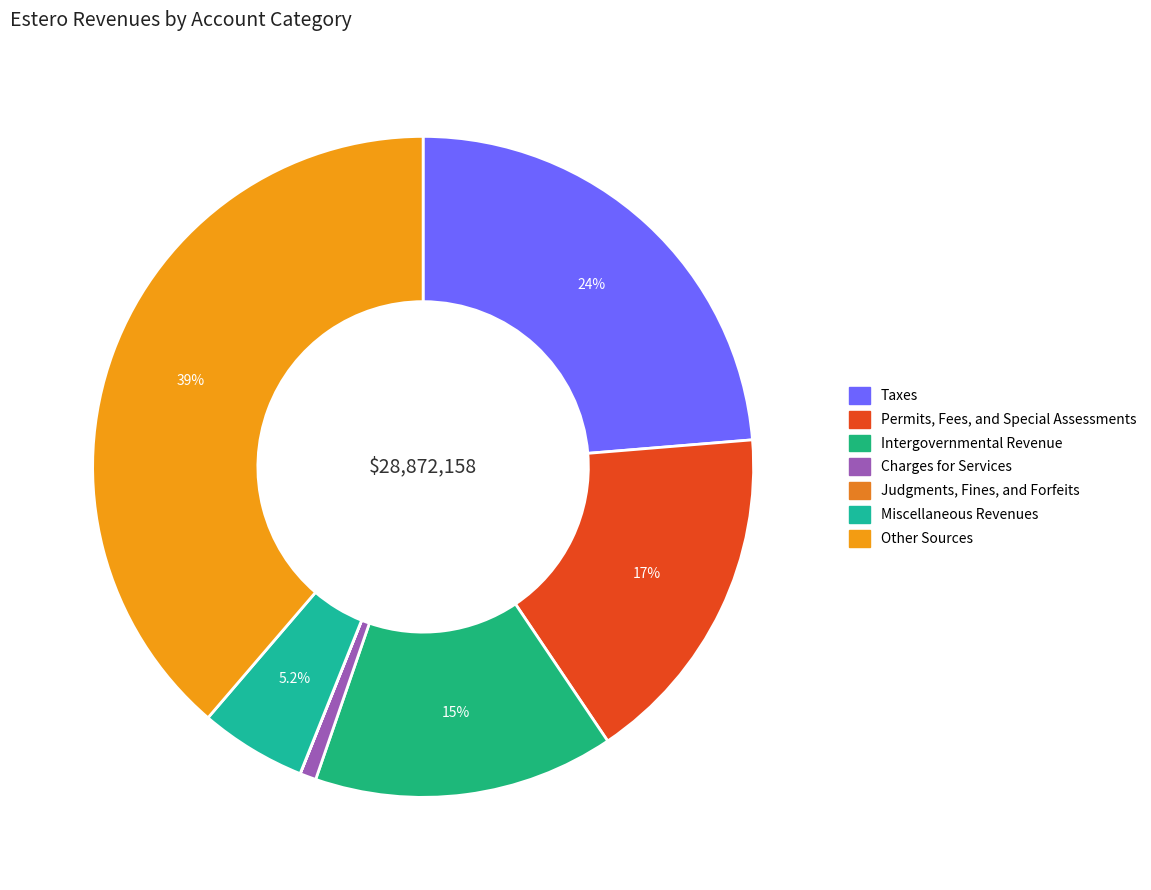

Is the sum of Judgments, Fines, and Forfeits and Charges for Services greater than half?

No